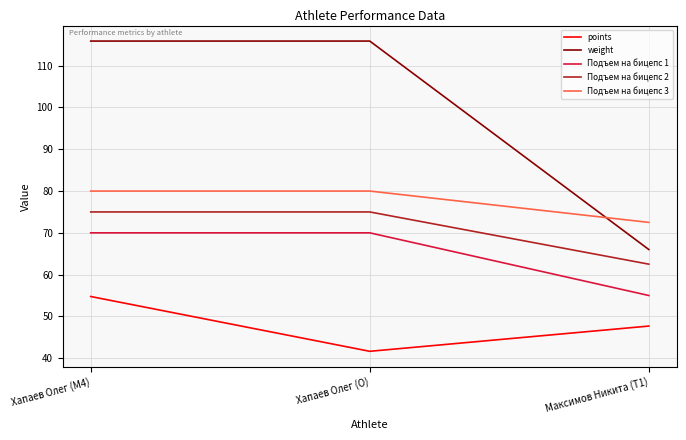

What is the maximum value for weight?

115.9